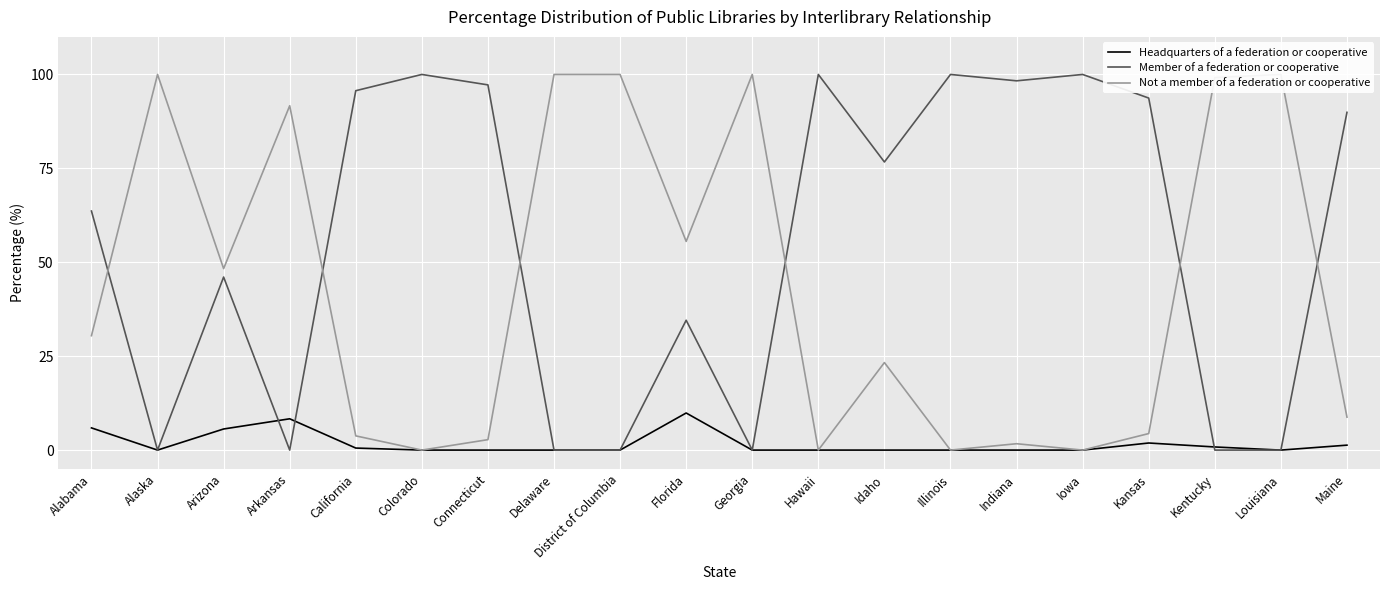

What is the spread (max minus min) of values at Hawaii?

100.0